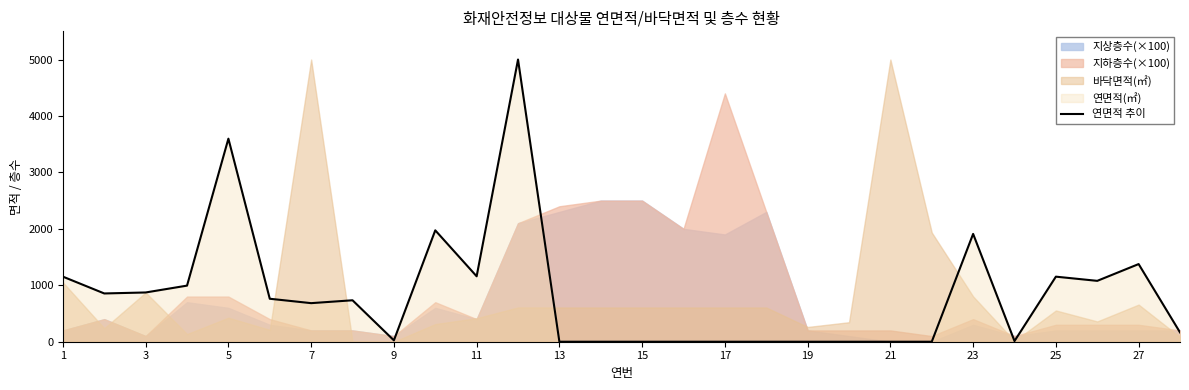

What is the maximum value for 연면적 추이?

5000.0